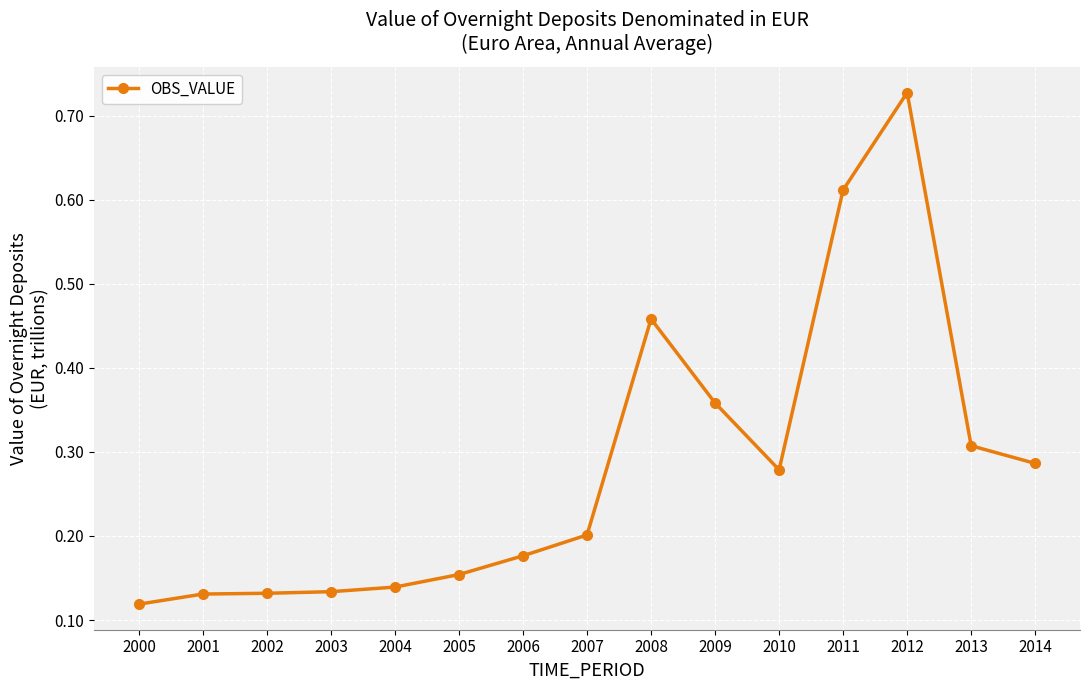

What is the change in value from 2001 to 2008?

+0.3